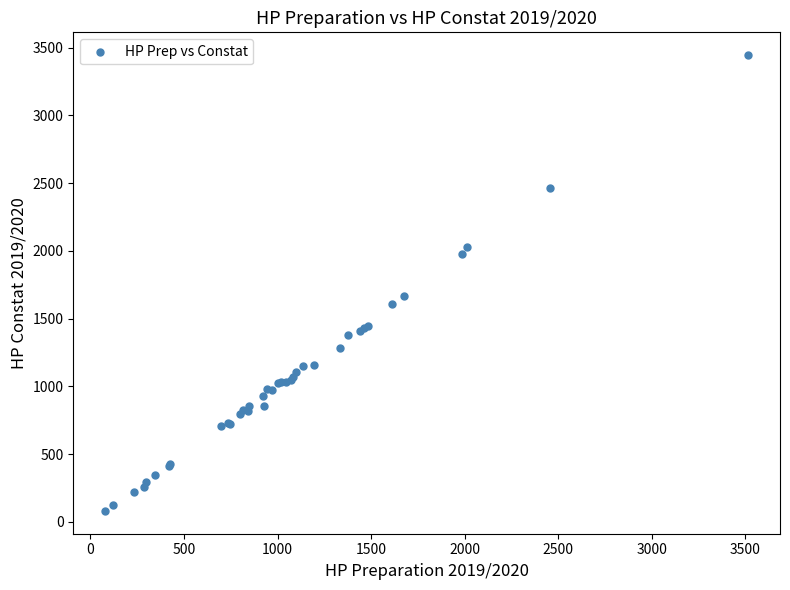

What Y value in the scatter plot is closest to 1762?

1665.9